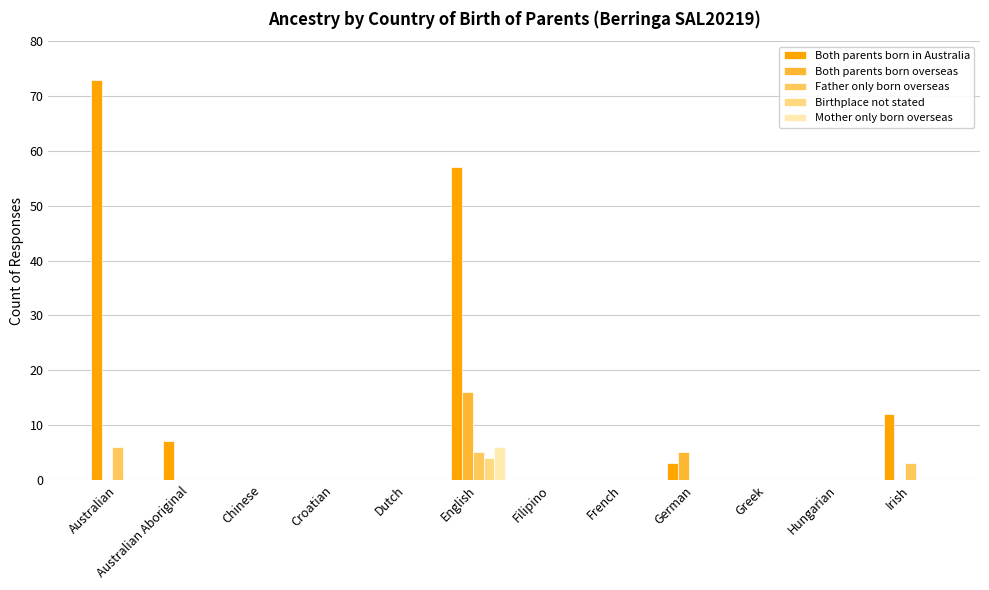

Between Australian and Greek, which series saw the biggest shift?

Both parents born in Australia